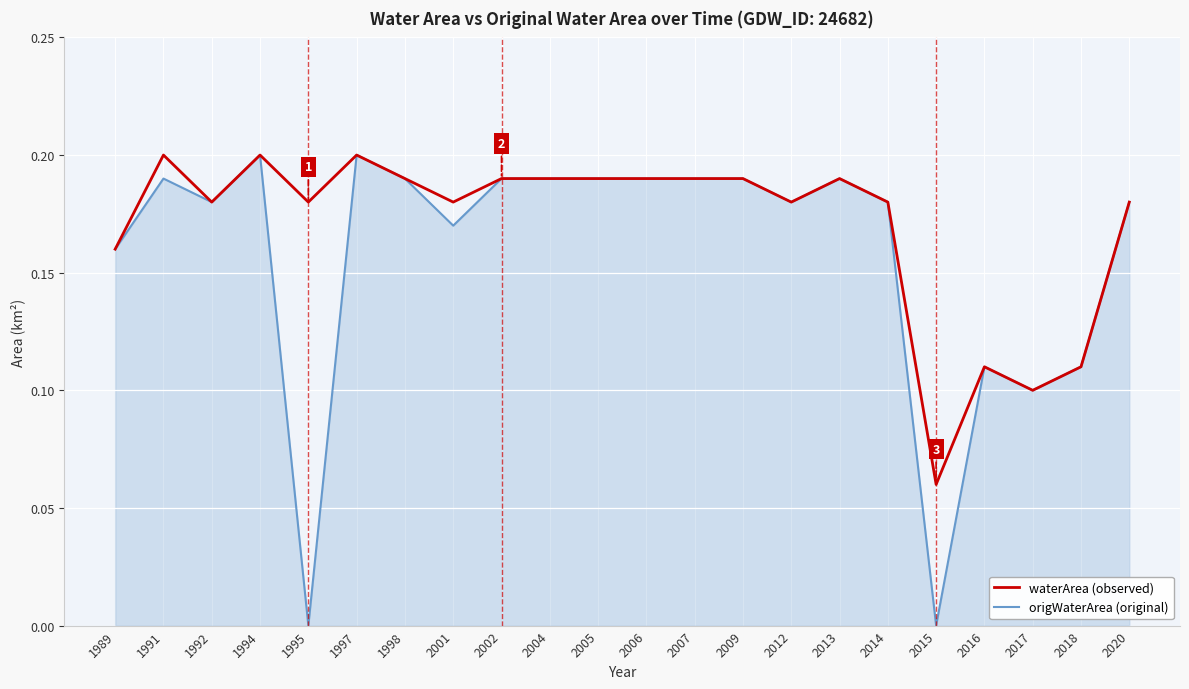

Which series has the widest spread of values?

origWaterArea (original)